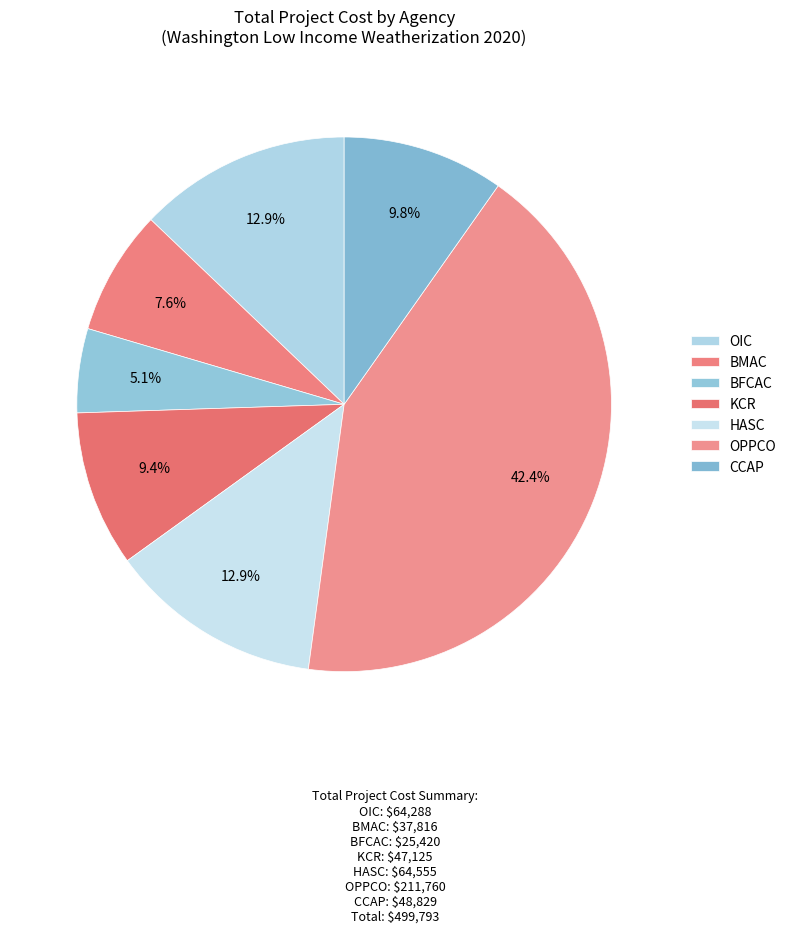

How many slices are in this pie chart?

7